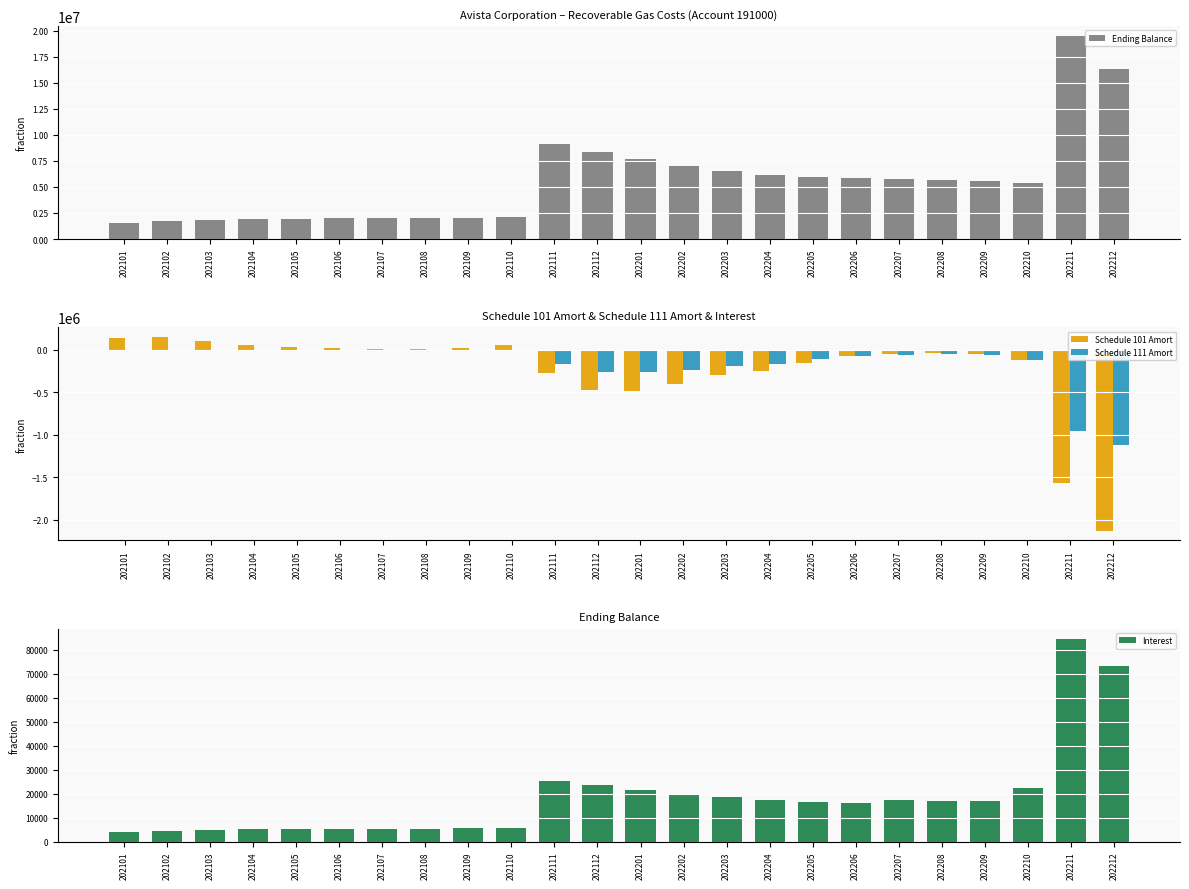

What is the sum of all Schedule 101 Amort values?

-5713235.0